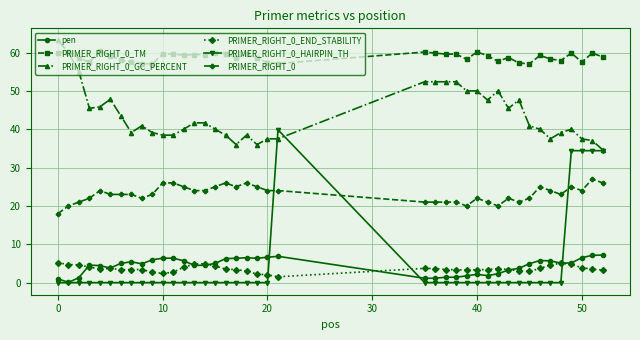

How many categories are shown in the chart?

40